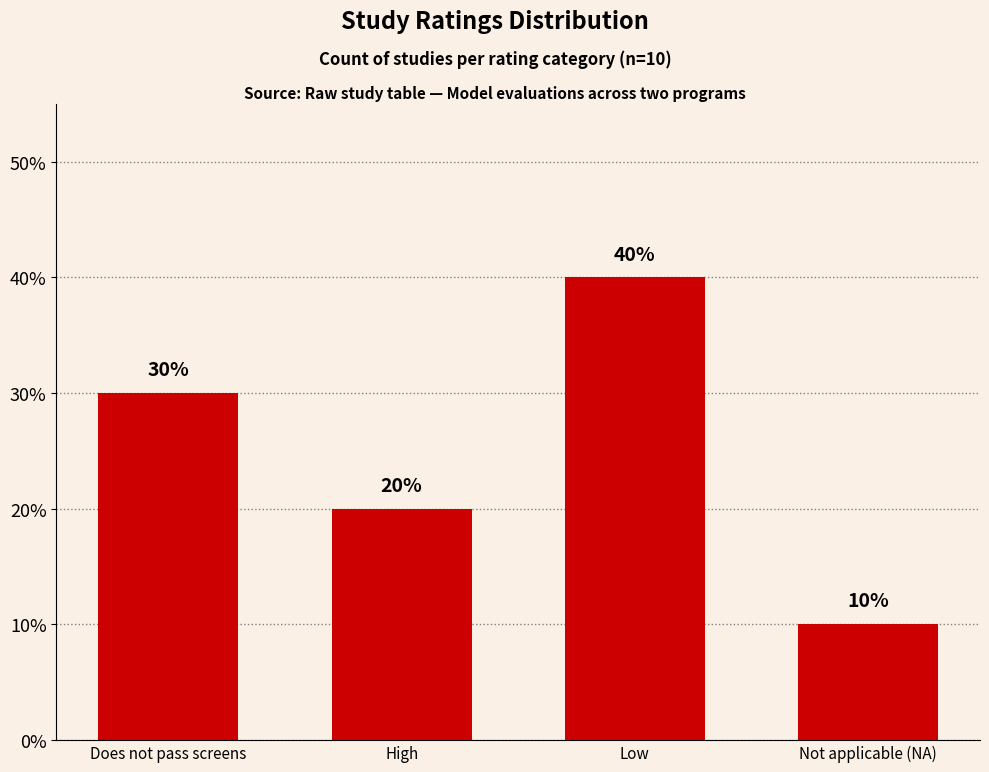

How many categories are shown in the chart?

4